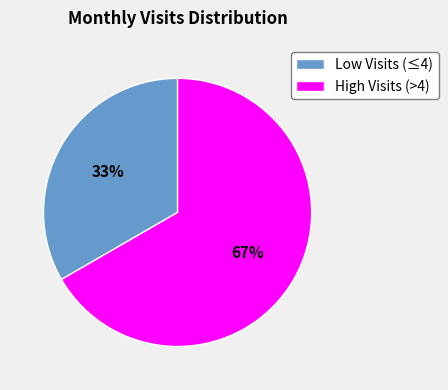

To the nearest percent, what is the average slice percentage?

50%